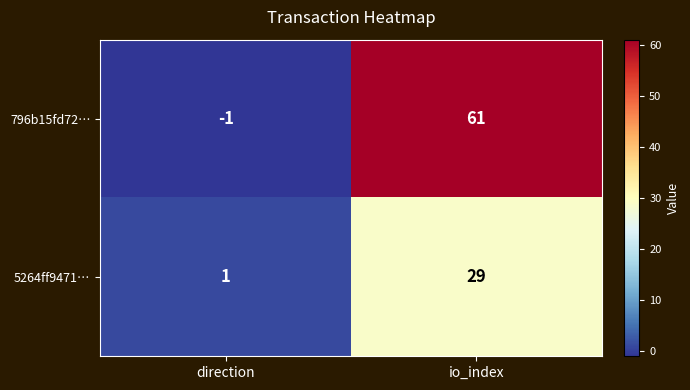

True or false: 796b15fd72… has a value of 61 at io_index.

True